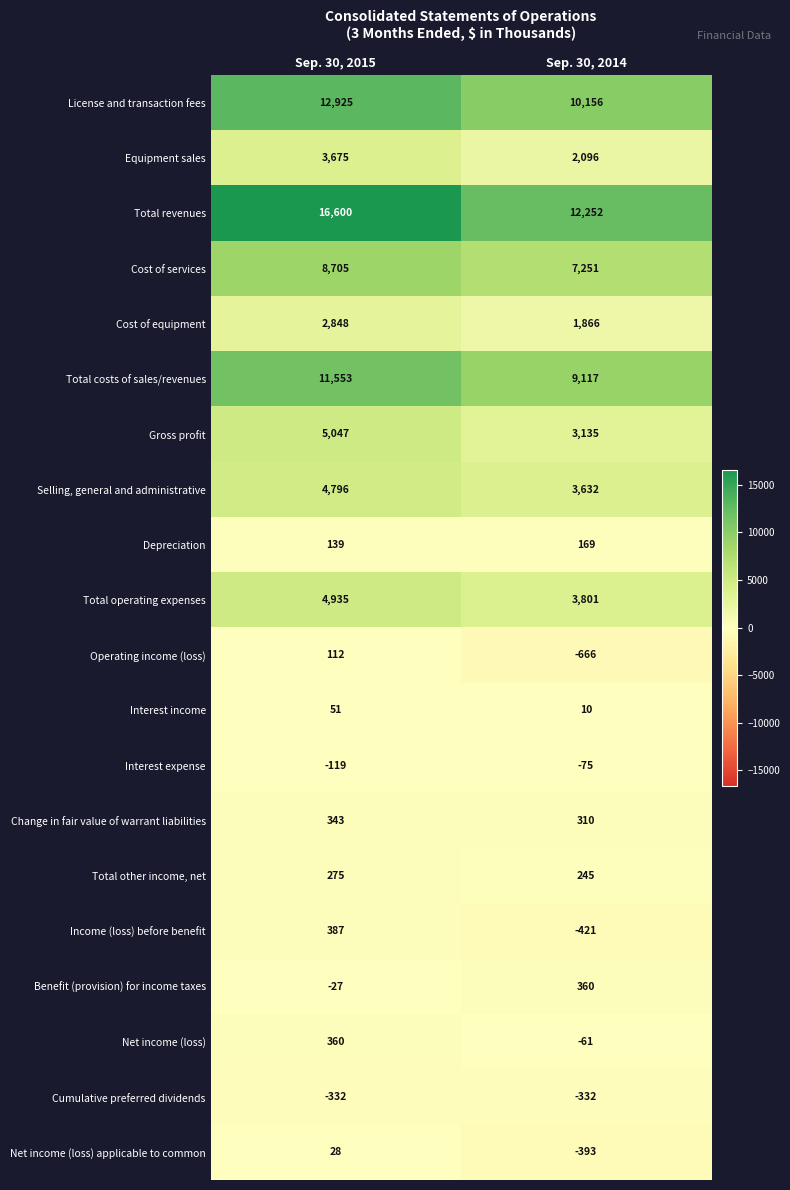

Is it true that Operating income (loss) equals 112 at Sep. 30, 2015?

True